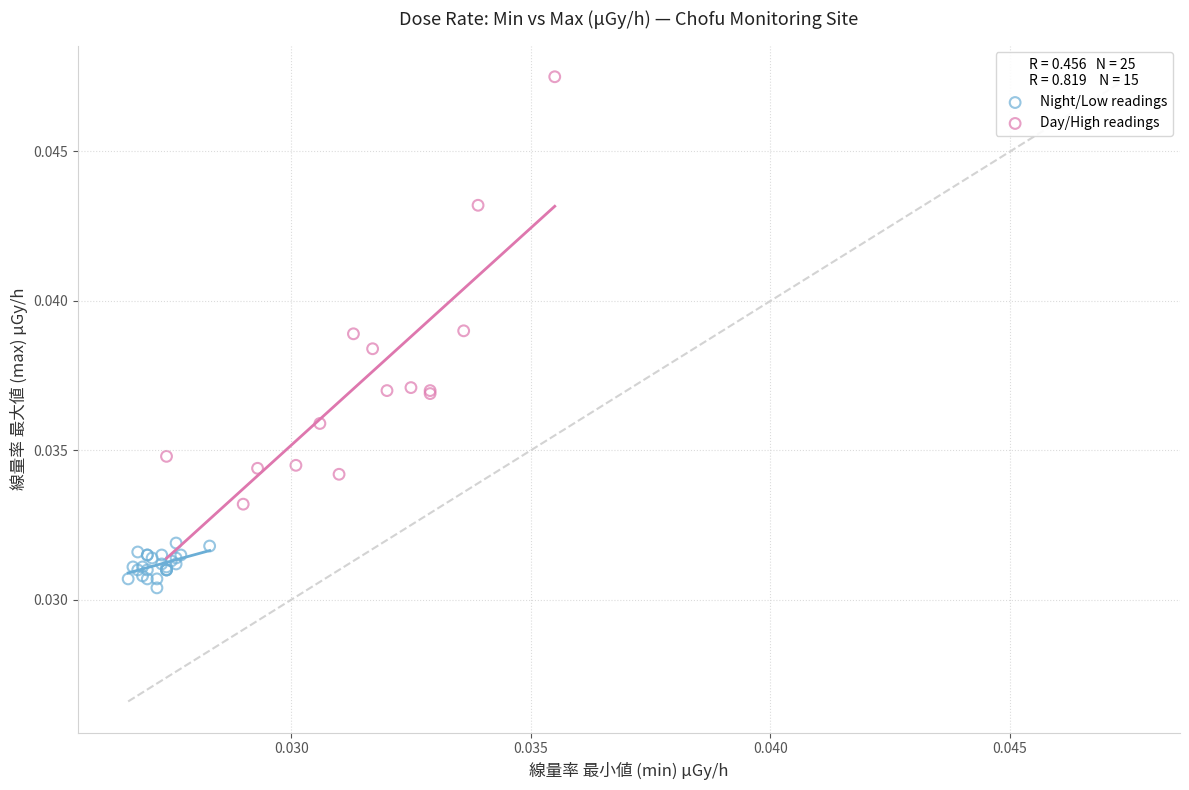

Which series reaches the maximum Y coordinate?

Day/High readings